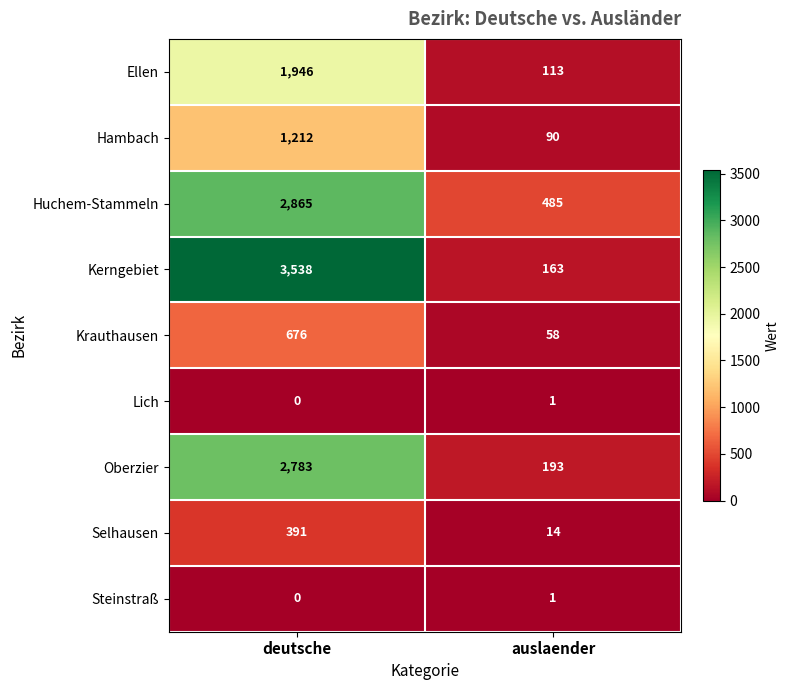

Which series has the largest range (max minus min)?

Kerngebiet